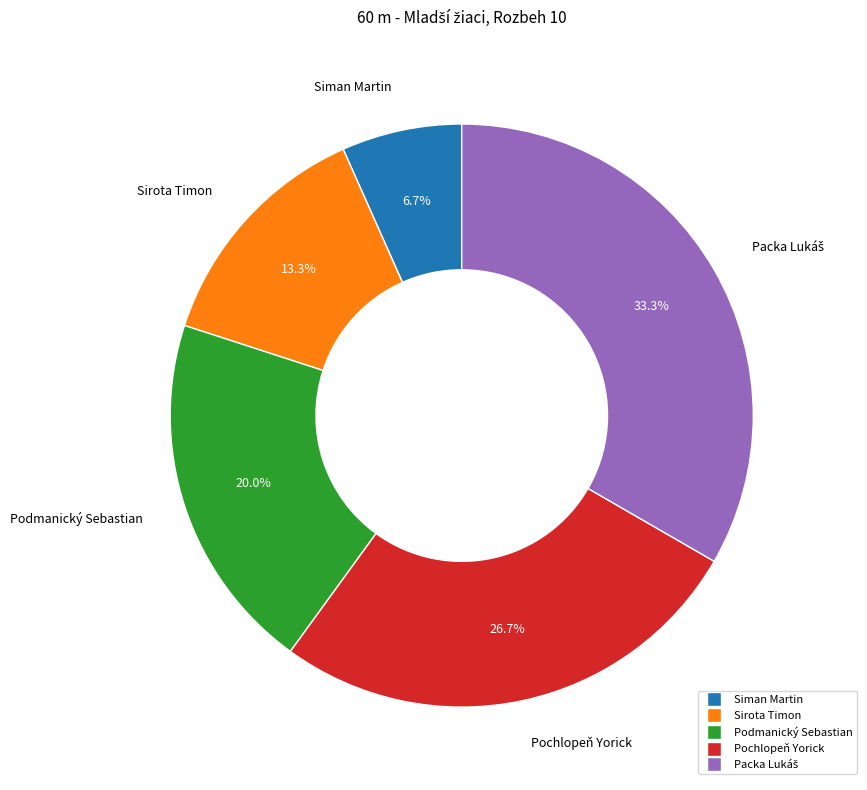

To the nearest percent, what is the difference between the largest and smallest slice percentages?

27%